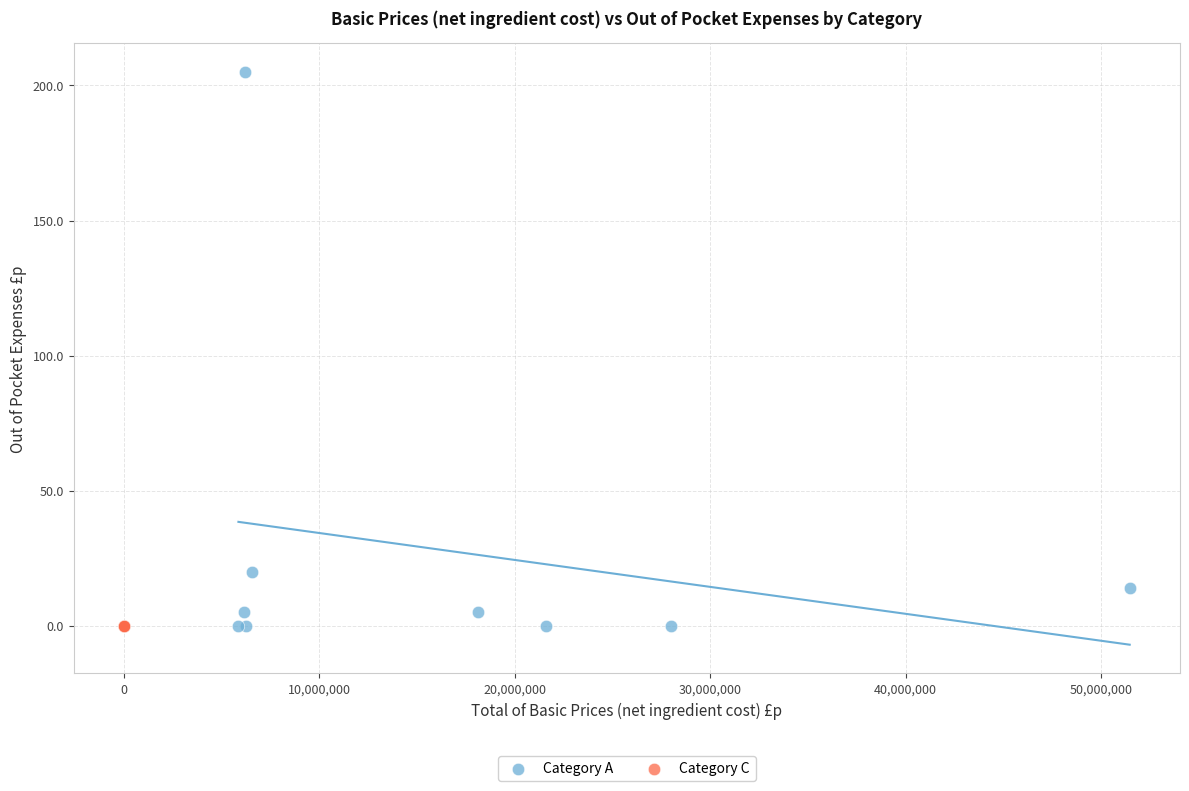

What are all the series names shown in the legend?

Category A, Category C